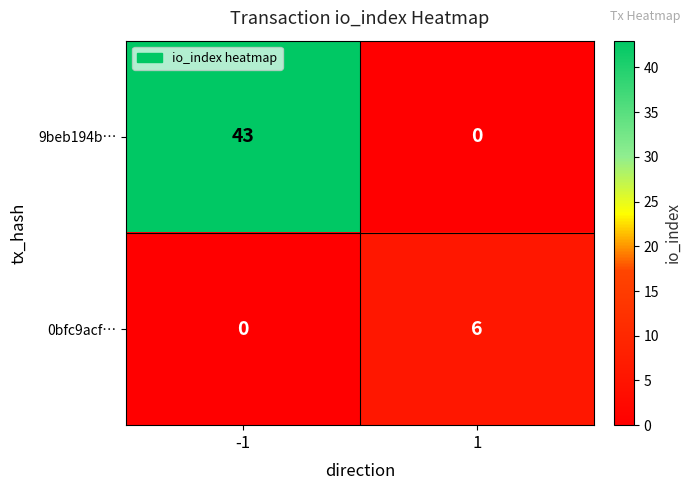

Between -1 and 1, which series saw the biggest shift?

9beb194b…